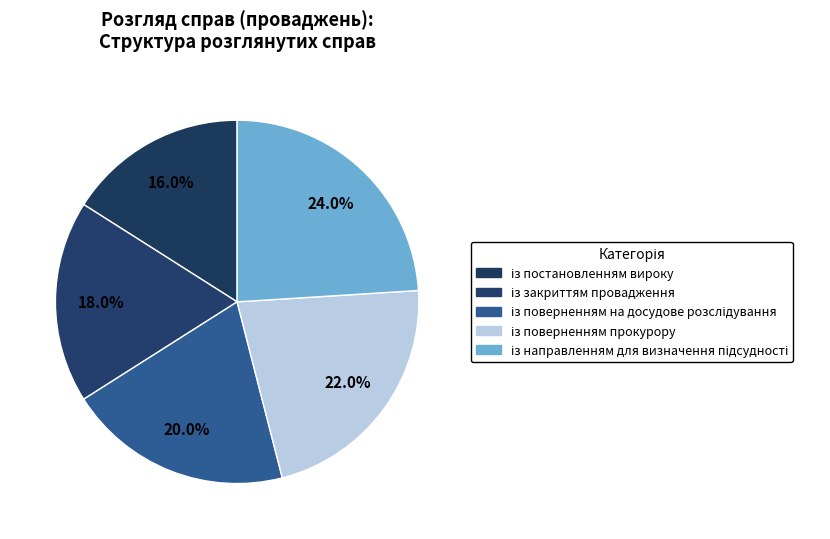

Which slice is the largest?

із направленням для визначення підсудності